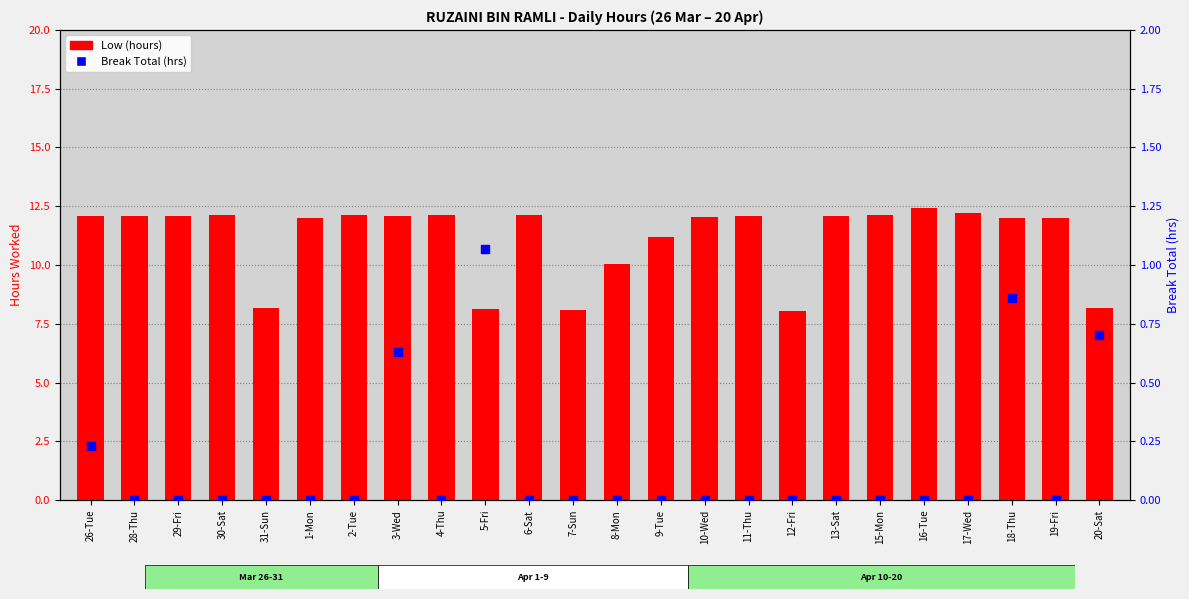

Is the value of Break Total (hrs) at 28-Thu greater than the value of Low (hours) at 18-Thu?

No